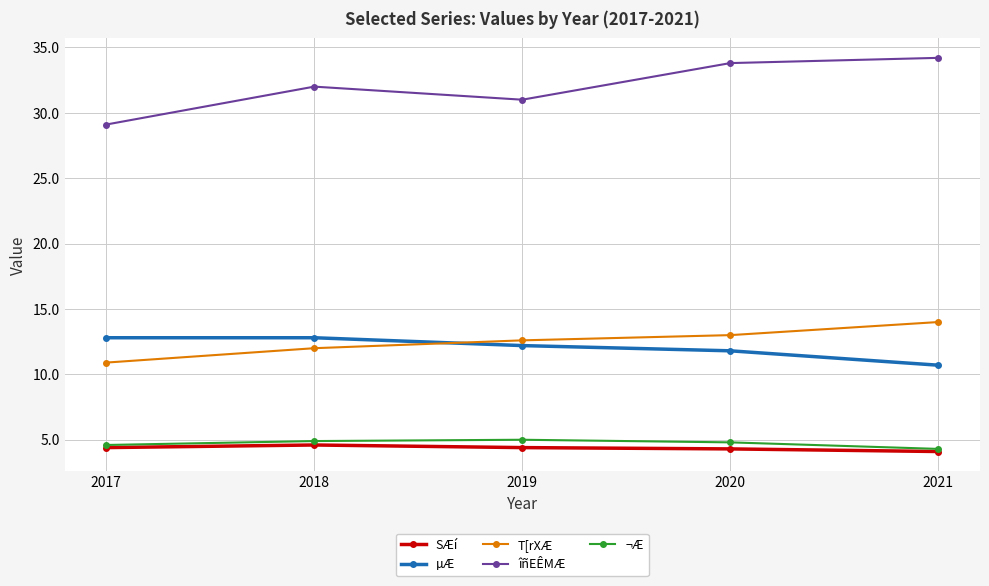

Rank the series by their maximum value, from lowest to highest.

SÆí, ¬Æ, µÆ, T[rXÆ, îñEÊMÆ